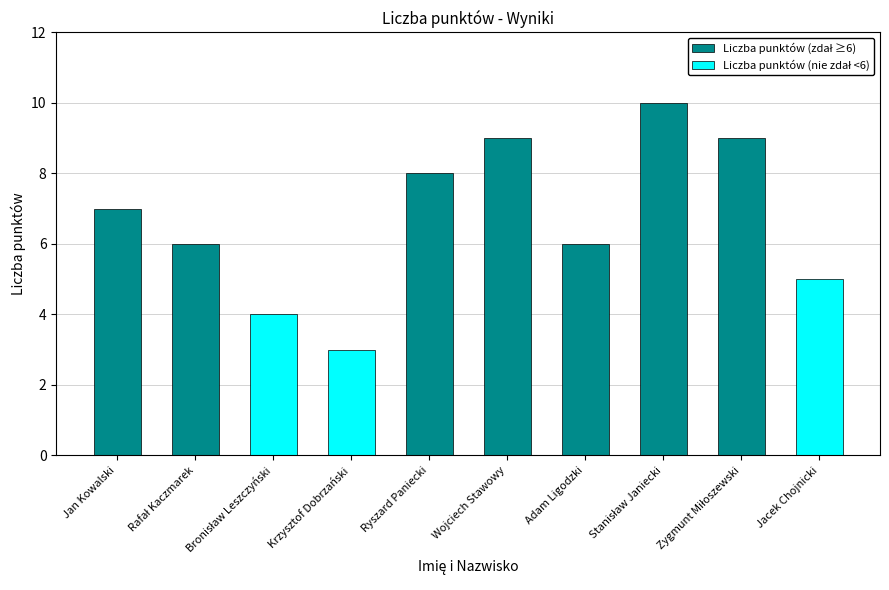

The value of Liczba punktów (zdał ≥6) at Ryszard Paniecki is 11. True or false?

False